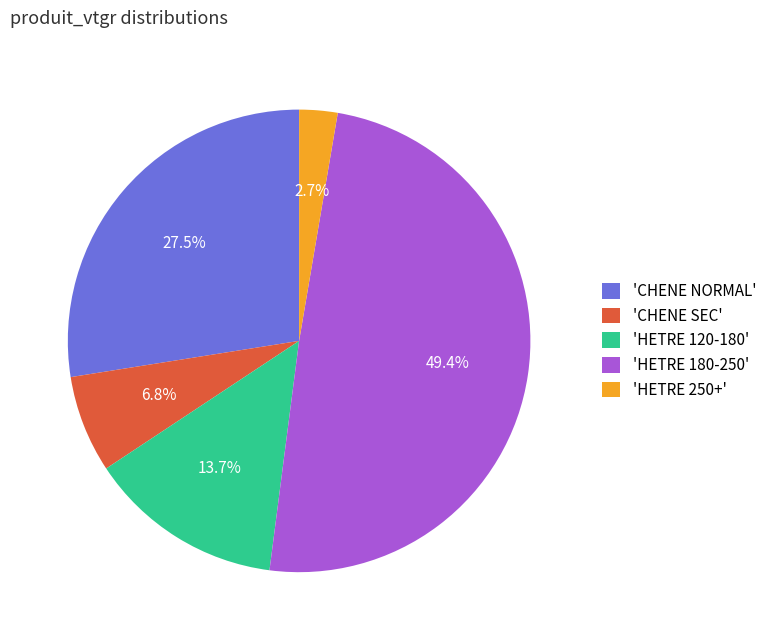

Which slice is the smallest?

'HETRE 250+'